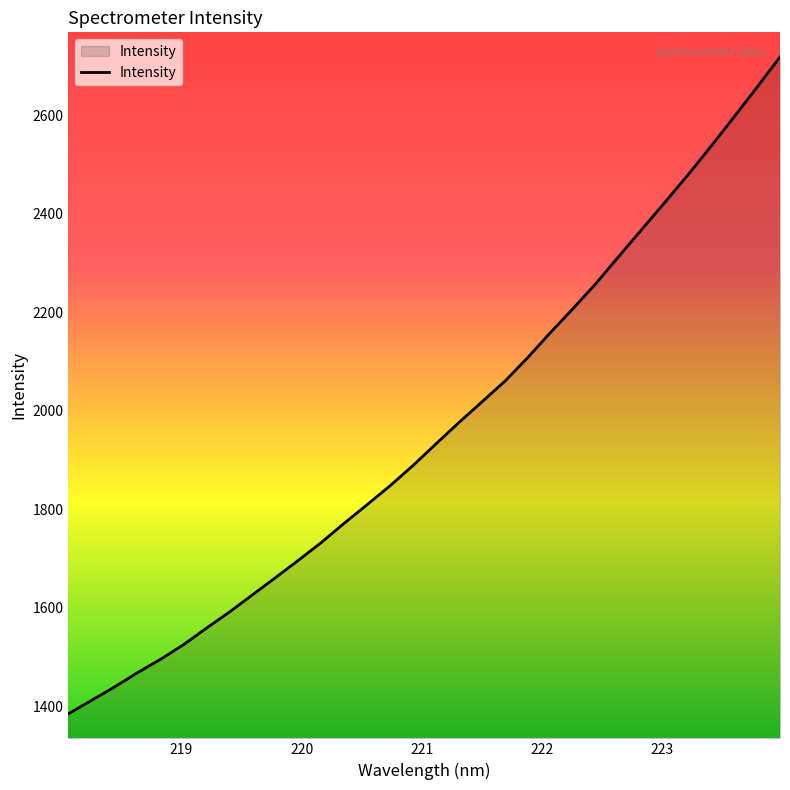

What is the minimum value shown in the chart?

1385.2